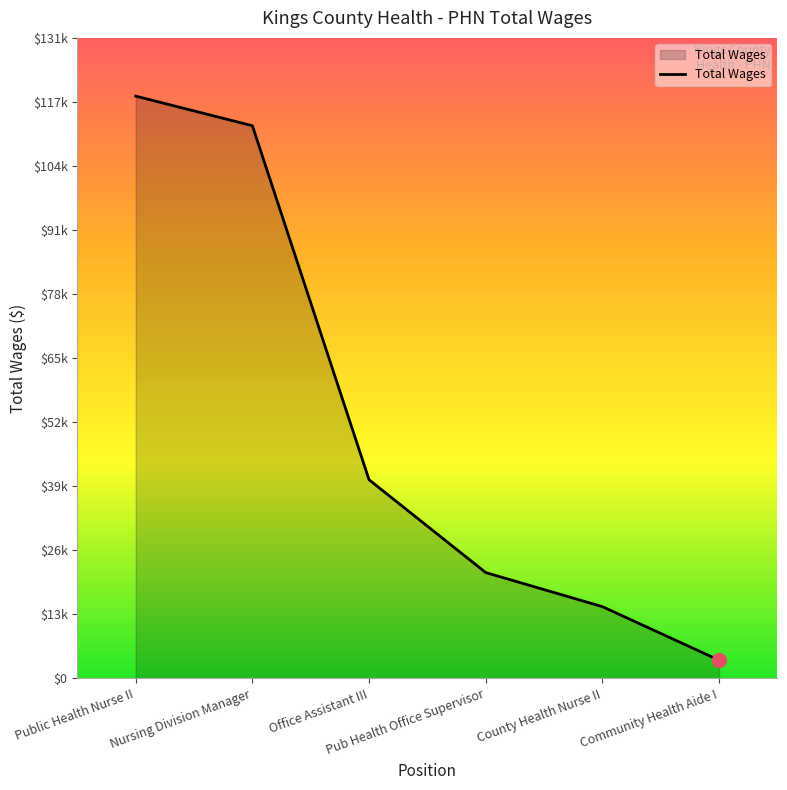

The chart shows a value of 187951 at Public Health Nurse II. True or false?

False